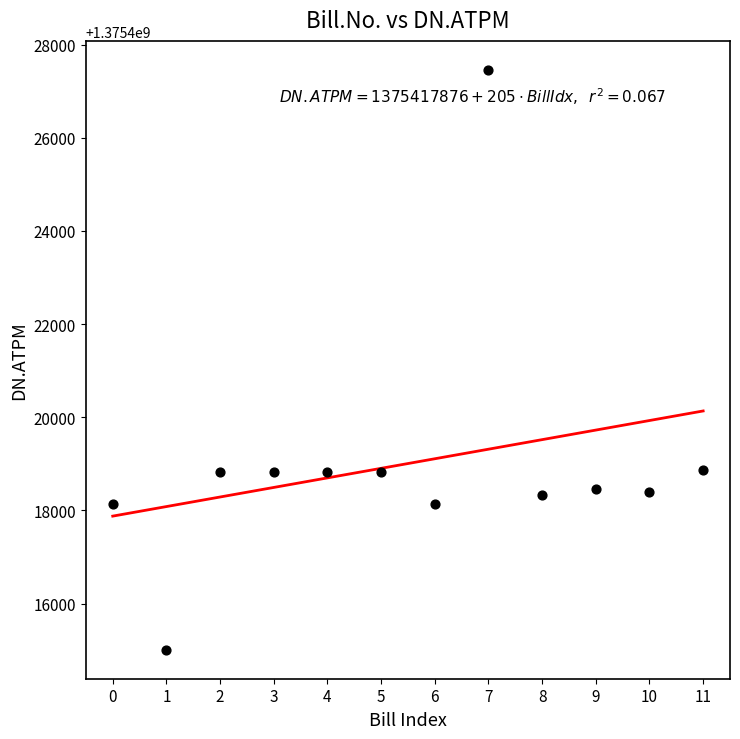

What is the range of Y values (max minus min)?

12449